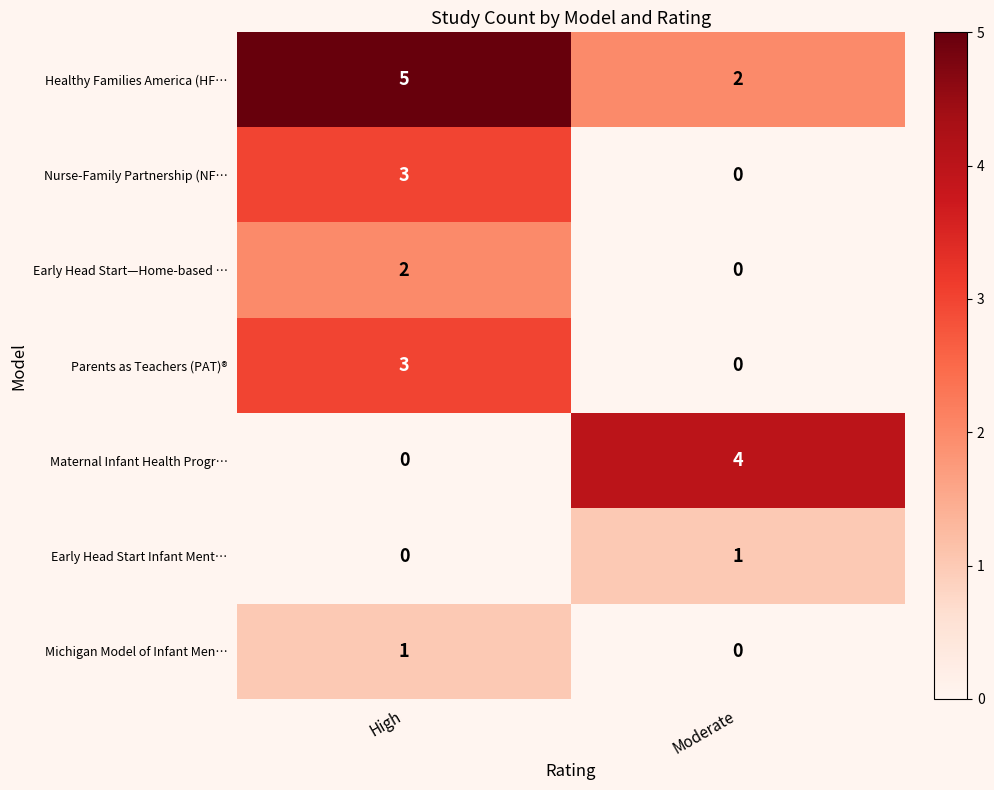

The value of Michigan Model of Infant Men… at Moderate is 0. True or false?

True